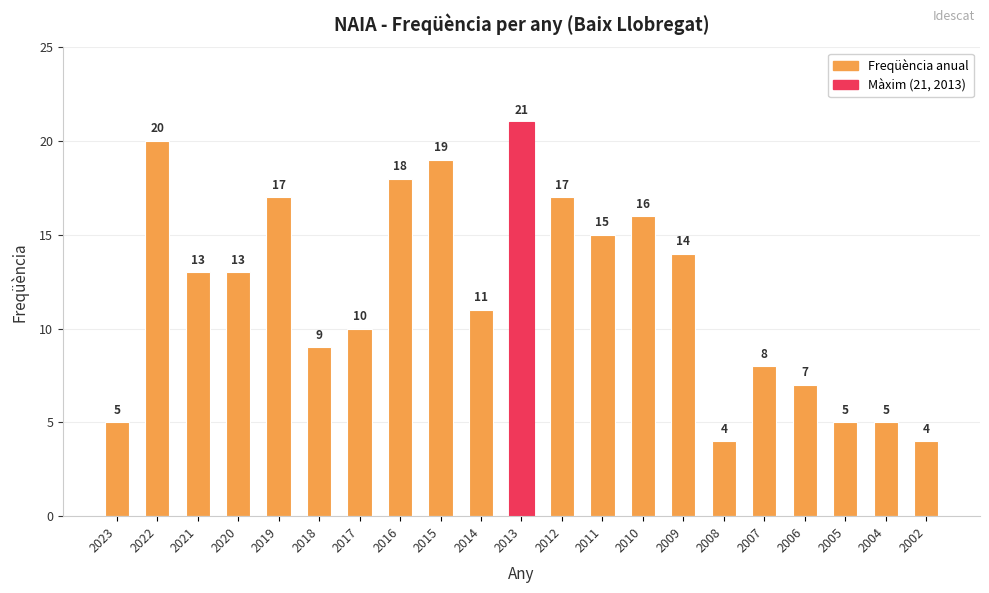

What value does the data have at 2002?

4